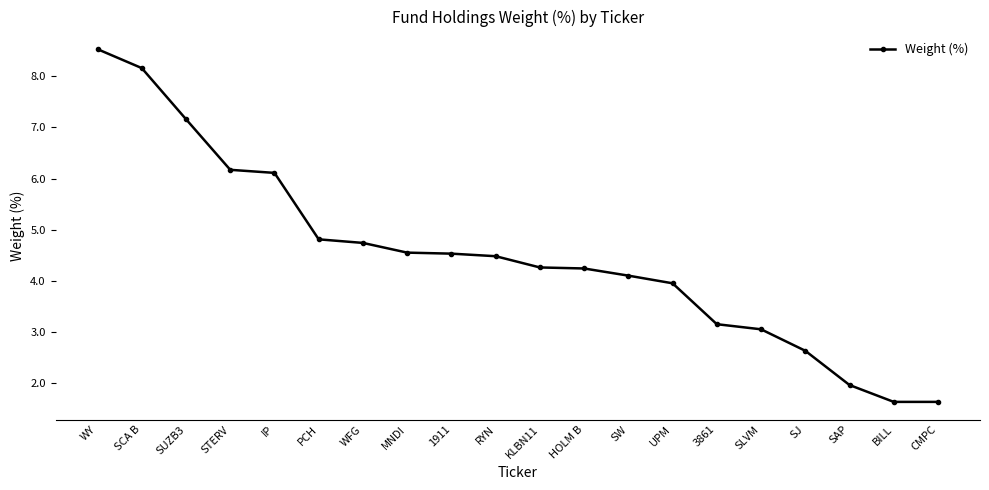

Does the chart display data point markers on the line(s)?

Yes